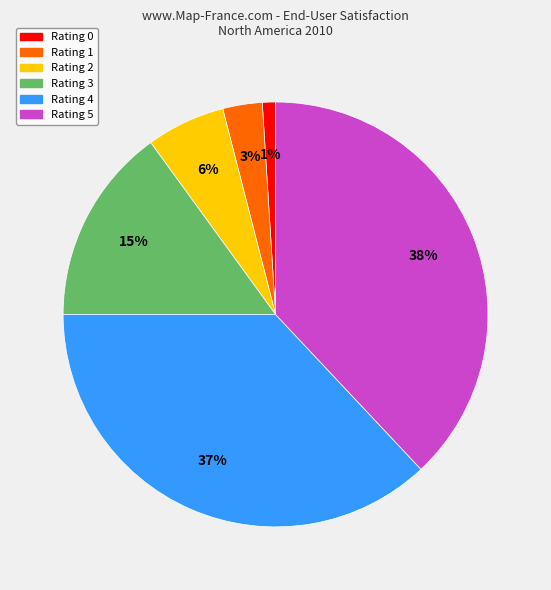

What is the largest slice in the pie chart?

Rating 5